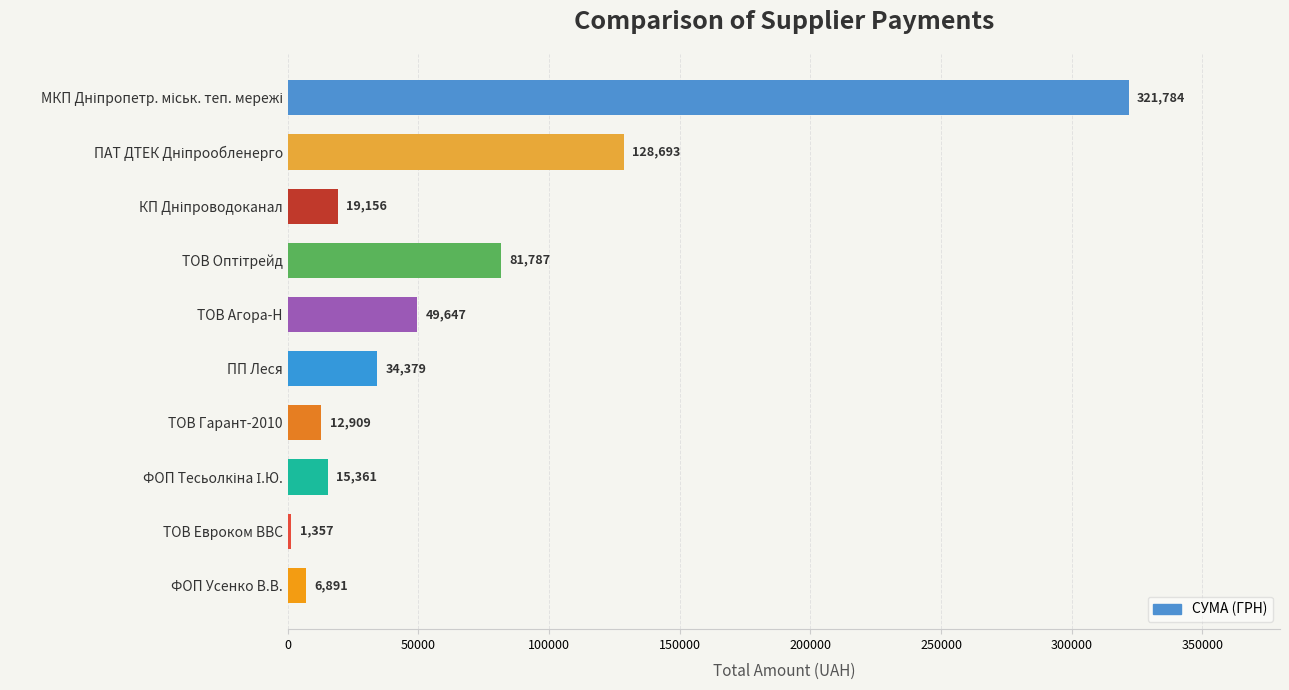

The chart shows a value of 26460.0 at ТОВ Агора-Н. True or false?

False